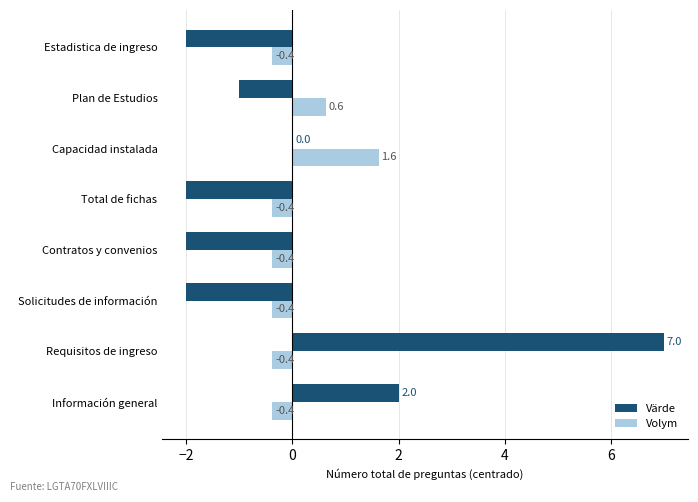

What is the maximum value for Volym?

1.6